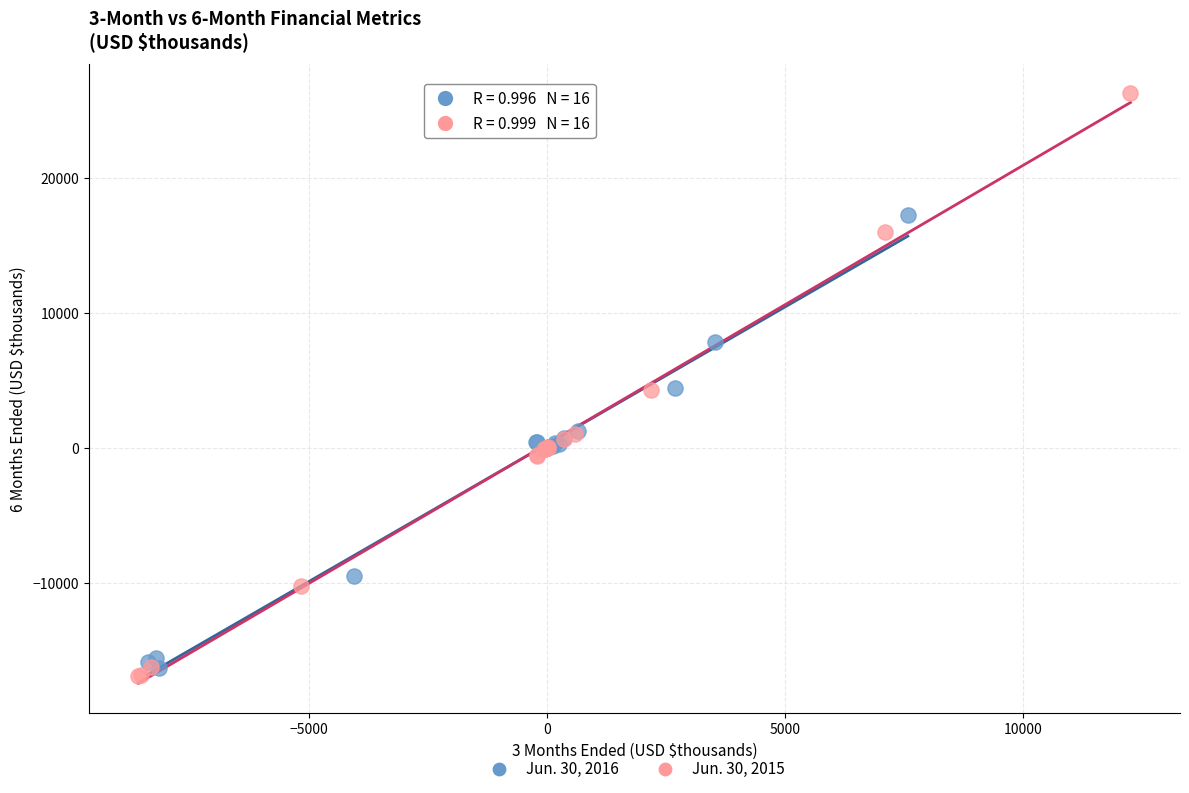

Which series contains the highest Y value?

Jun. 30, 2015